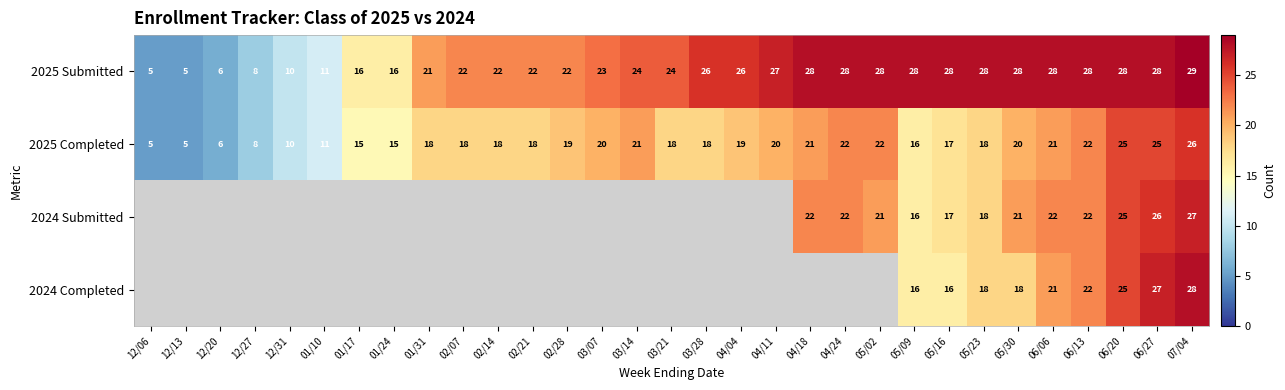

At which category is the sum across all series the highest?

07/04